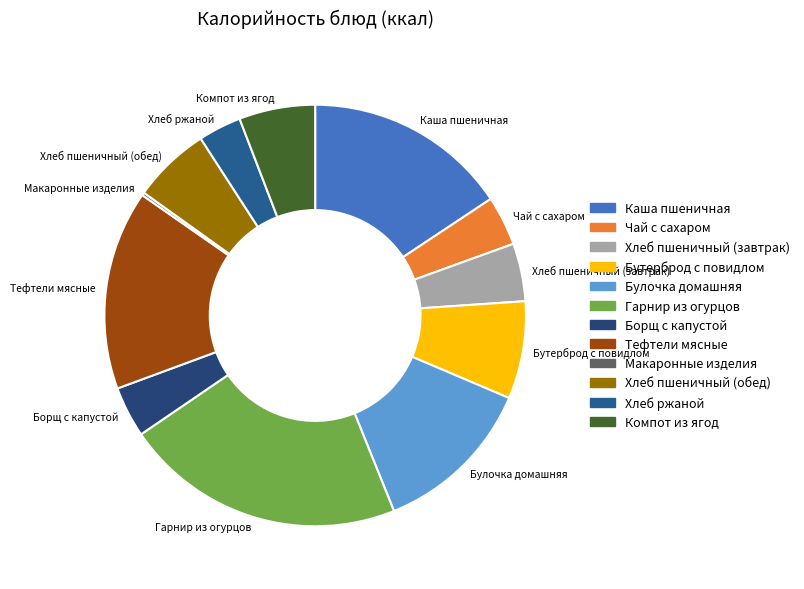

Does any single category account for the majority?

No